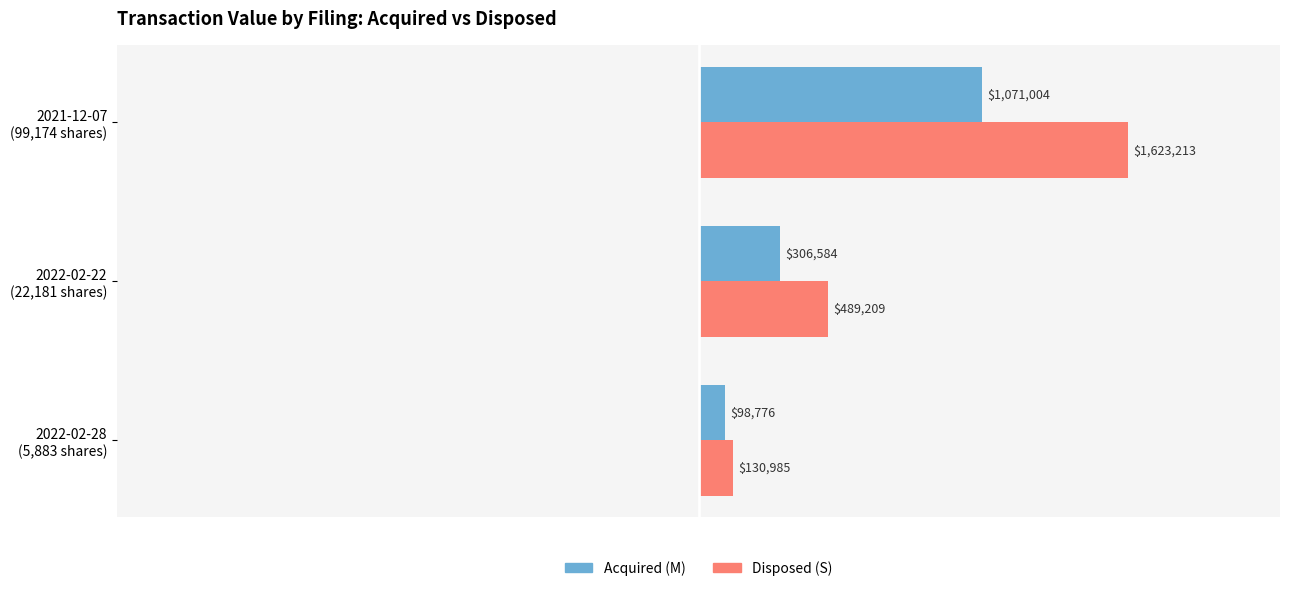

What are all the series names shown in the legend?

Acquired (M), Disposed (S)